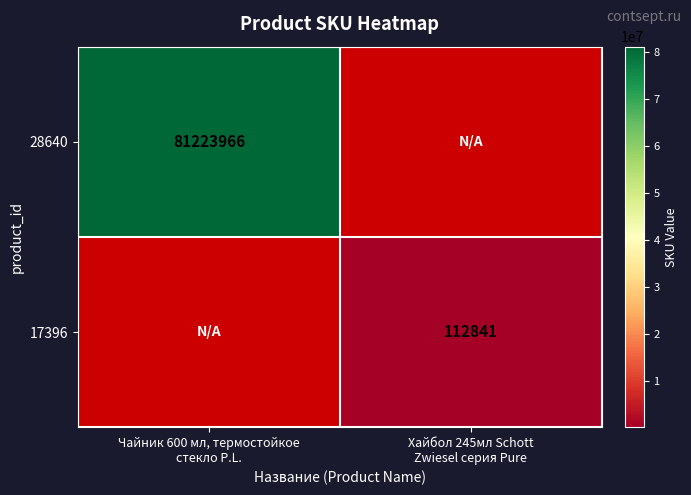

At Чайник 600 мл, термостойкое стекло P.L., list the series in order from smallest to largest.

28640, 17396